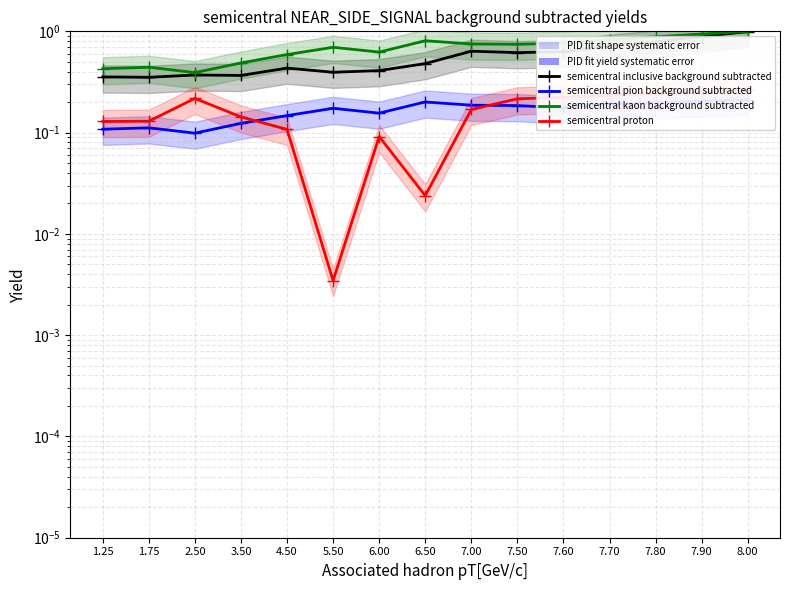

The value of semicentral proton at 6.00 is 0.1. True or false?

True